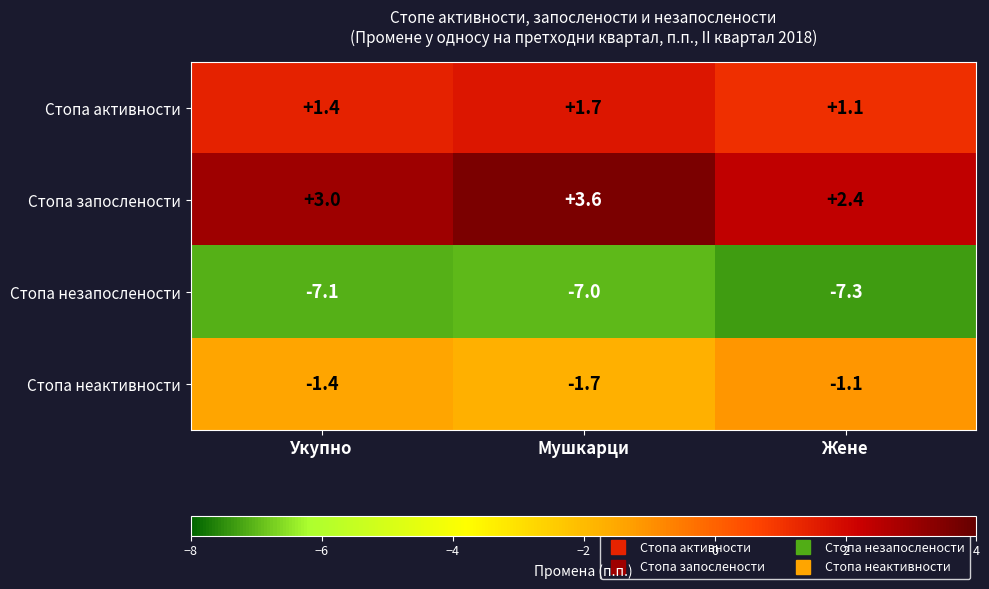

What value does the Стопа неактивности series have at Жене?

-1.1